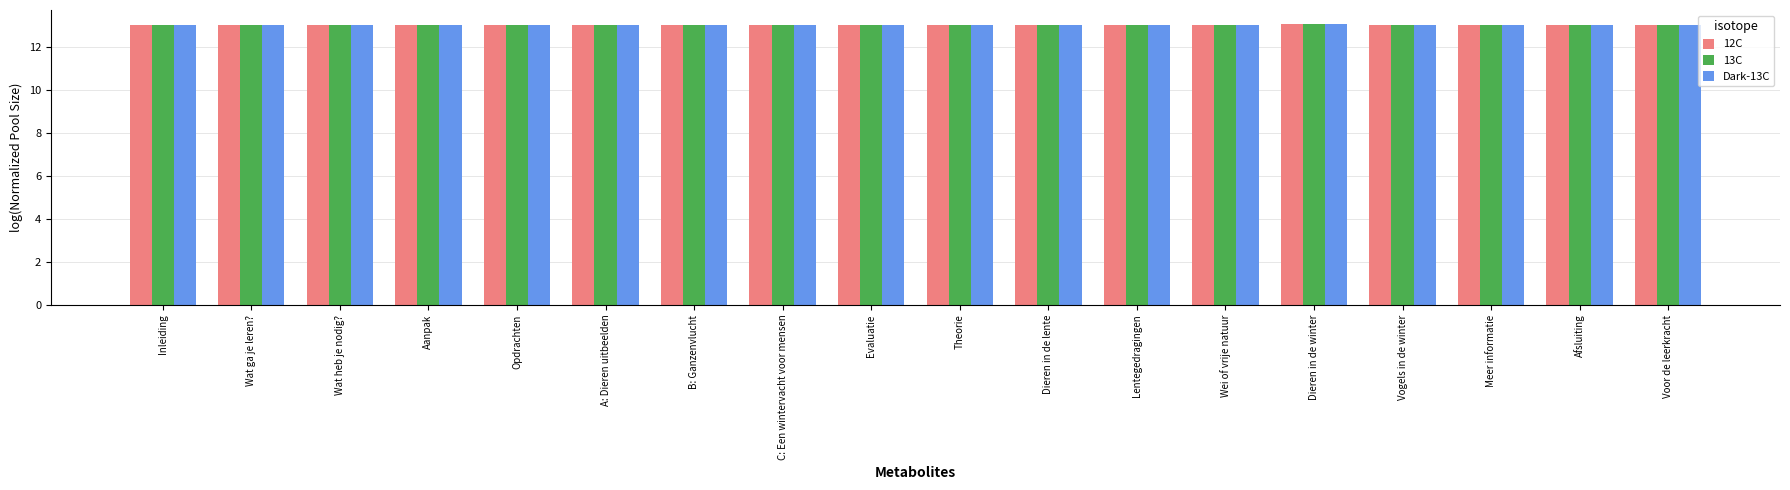

How many categories are shown in the chart?

18